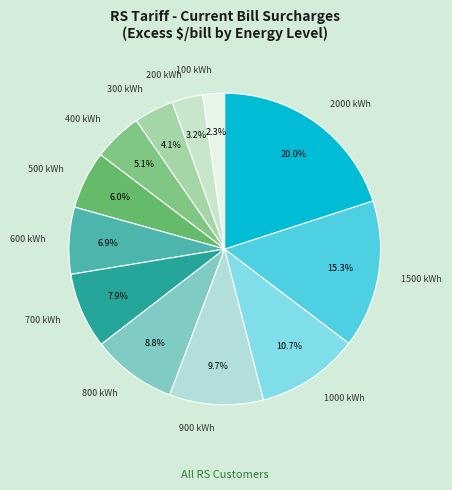

To the nearest percent, what percentage of the pie is 300 kWh?

4%